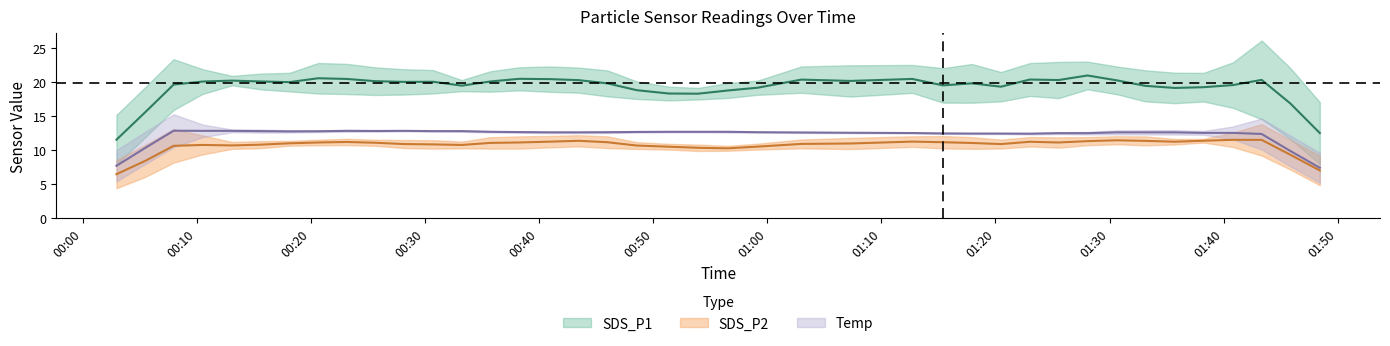

At which label is SDS_P1 closest to 20?

33